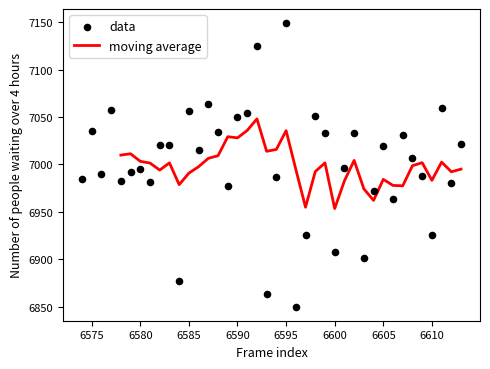

What is the ratio of the value at 6587 to the value at 6609?

1.0